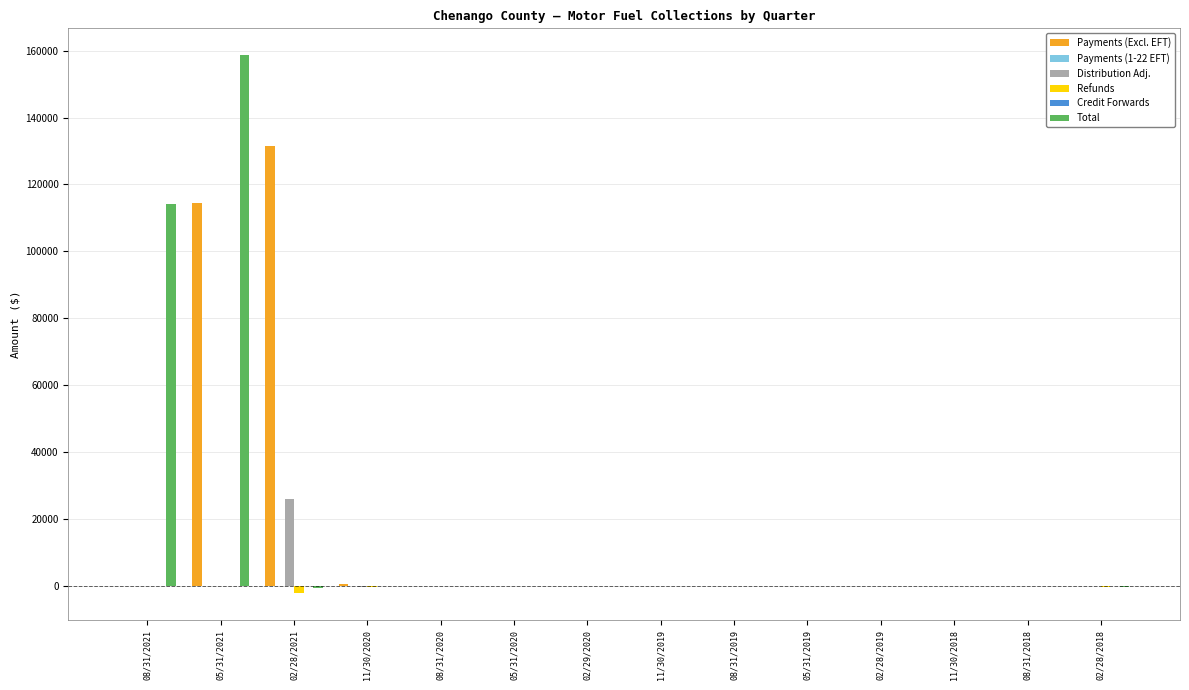

What is the sum of all Distribution Adj. values?

25659.9